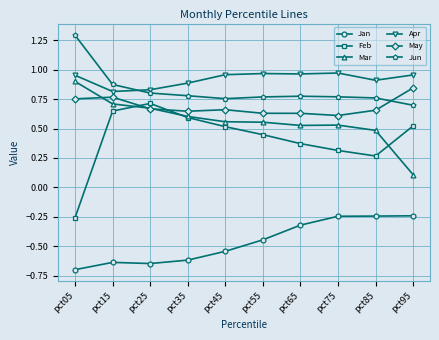

At which label is Jun closest to 0?

pct95